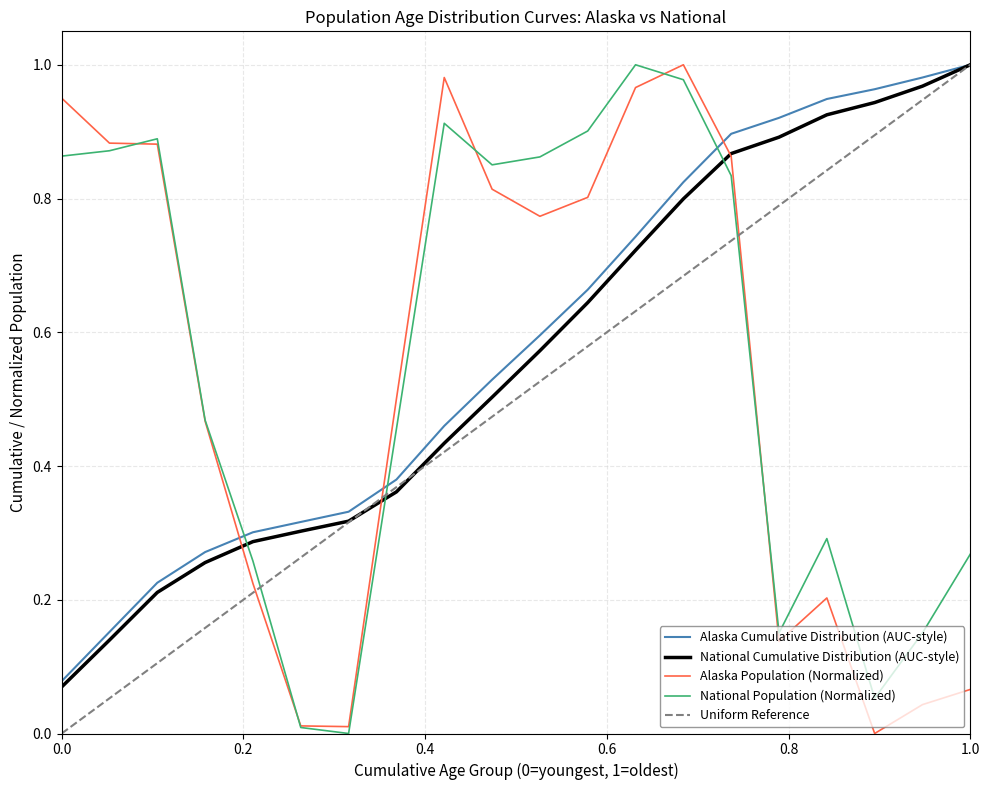

True or false: Alaska has more than 1 interior local peaks.

True